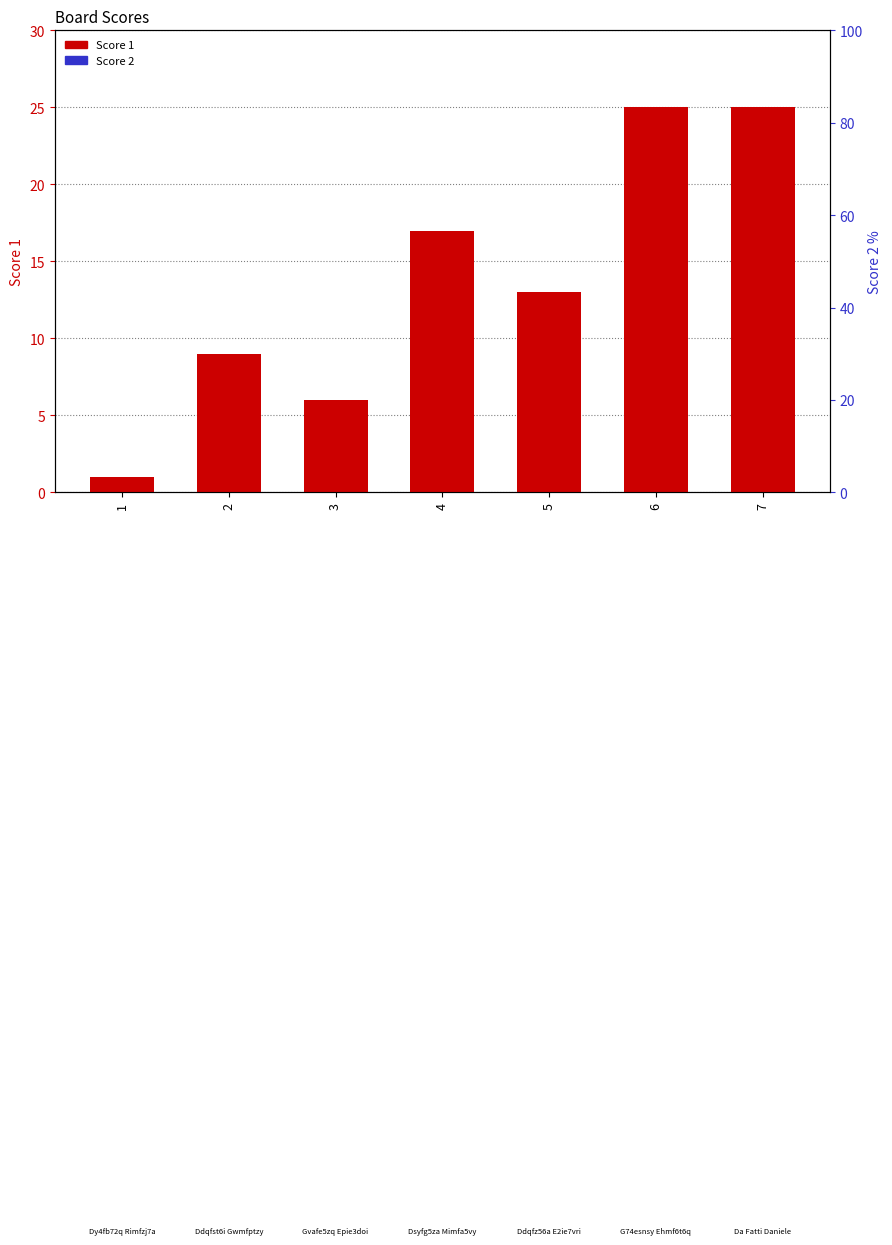

How many bars are there in total?

14